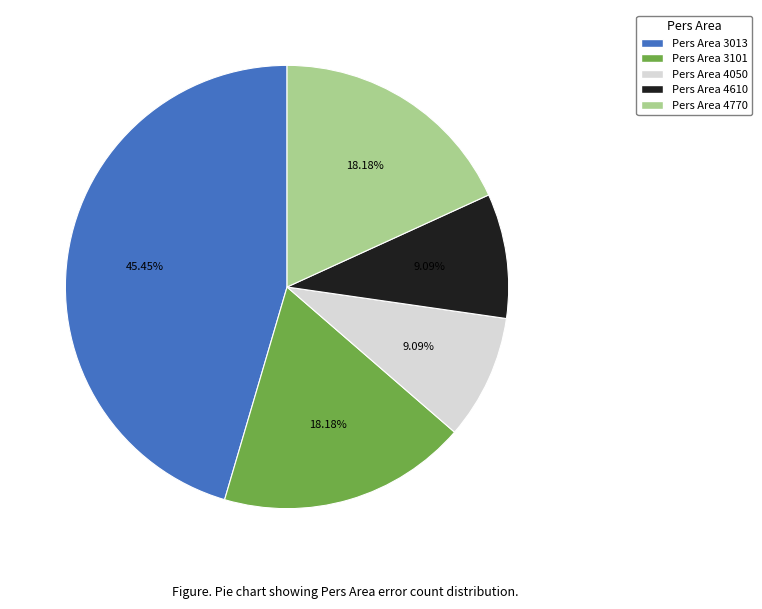

What is the ratio of the value at Pers Area 3013 to the value at Pers Area 4770?

2.5